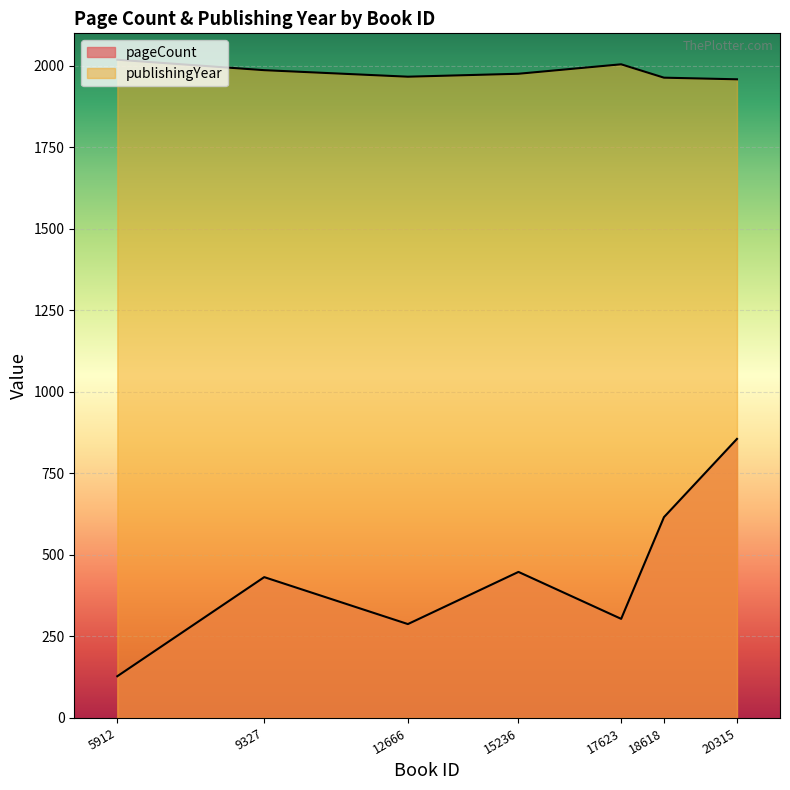

What is the spread (max minus min) of values at 20315?

1103